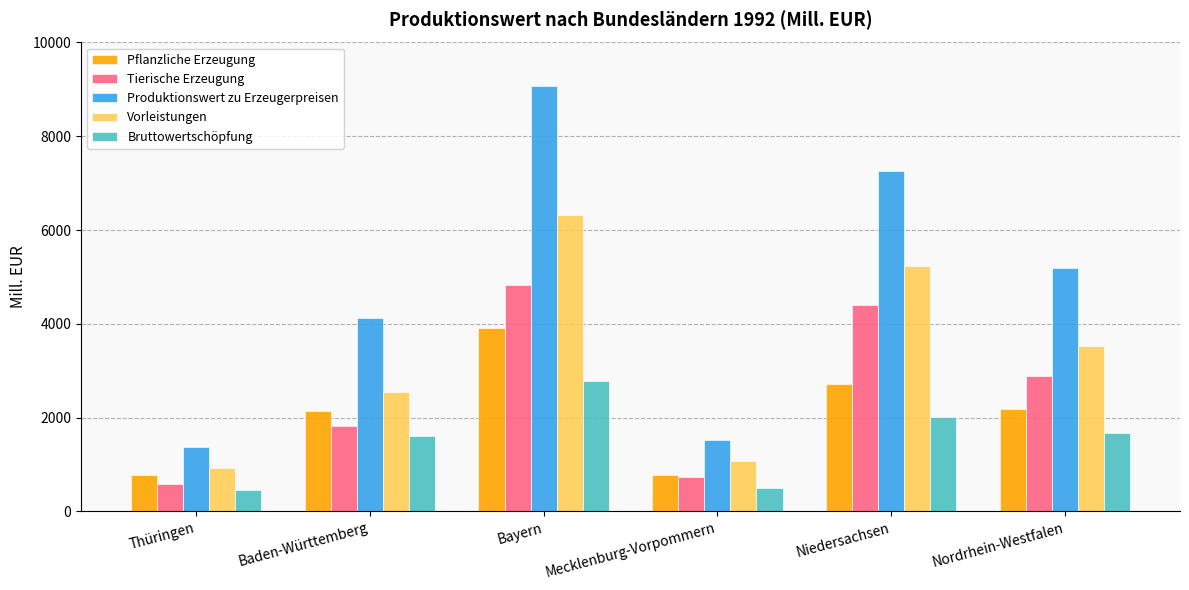

What is the total value across all series at Thüringen?

4097